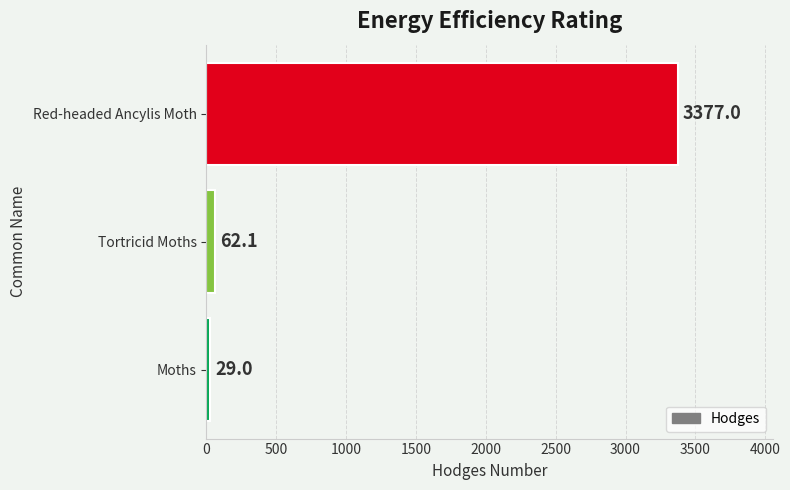

Is it true that the value at Moths is 29.0?

True